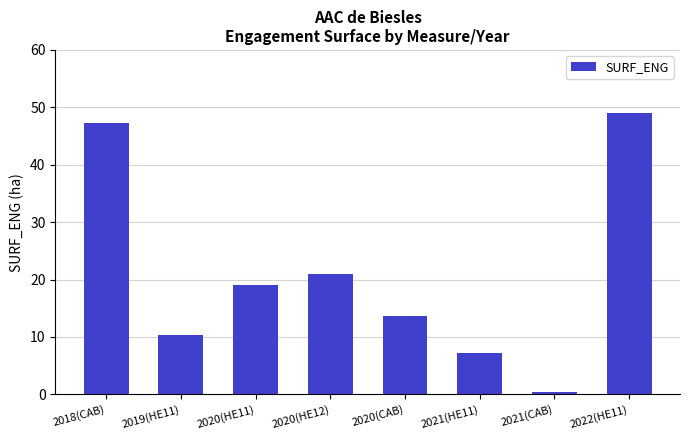

How many data points are above 19?

4